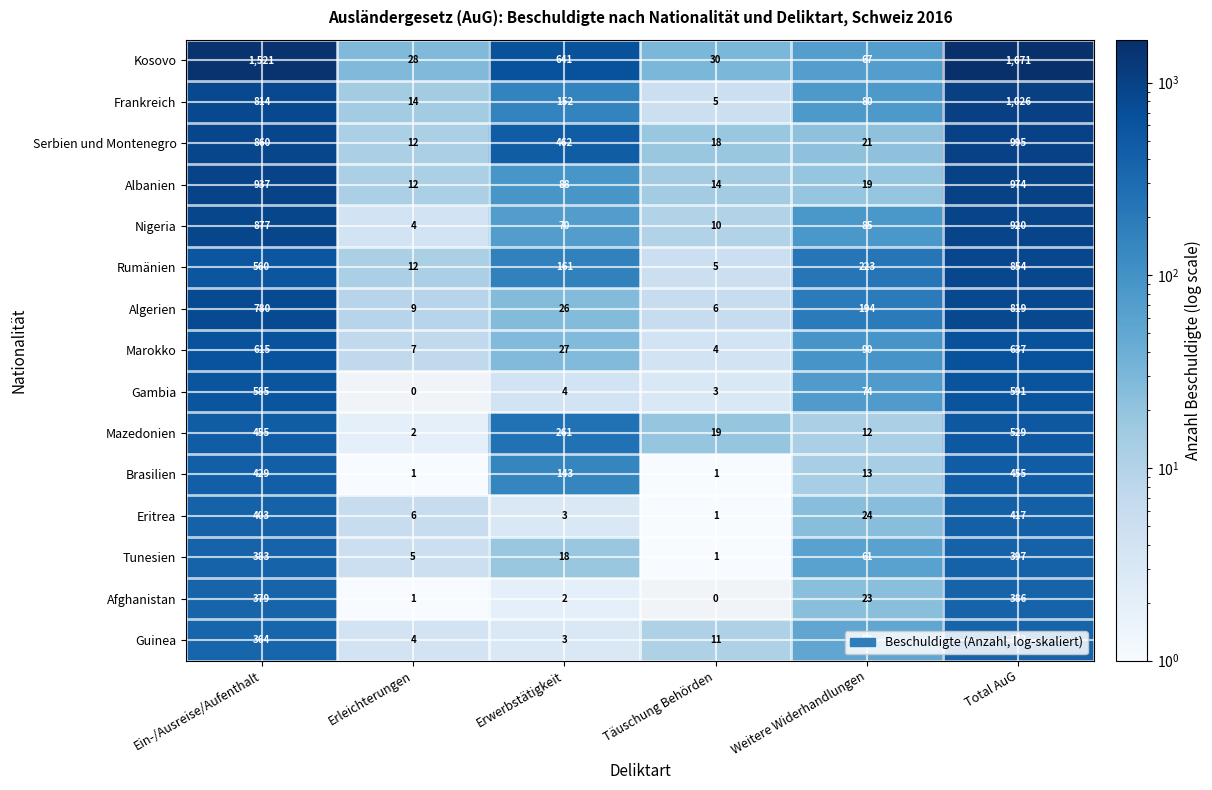

Between Ein-/Ausreise/Aufenthalt and Erwerbstätigkeit, which series saw the biggest shift?

Kosovo